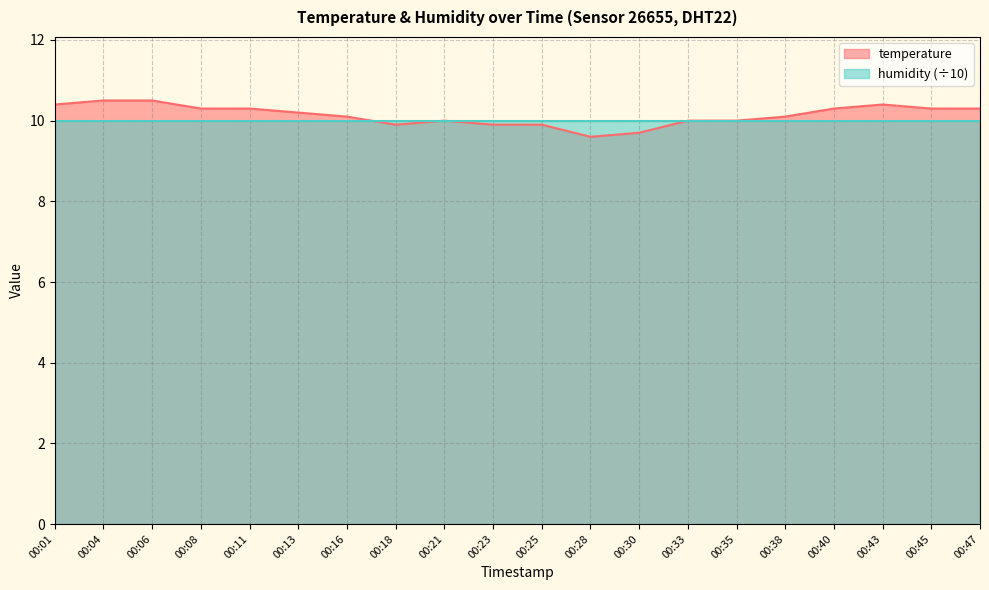

List the labels in order of value, largest first.

00:04, 00:06, 00:01, 00:43, 00:08, 00:11, 00:40, 00:45, 00:47, 00:13, 00:16, 00:38, 00:21, 00:33, 00:35, 00:18, 00:23, 00:25, 00:30, 00:28